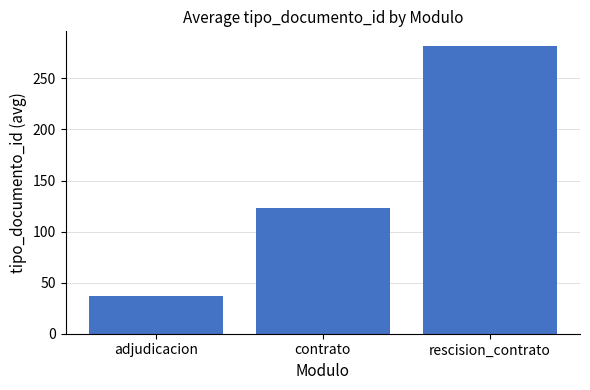

The value at adjudicacion is 48. True or false?

False